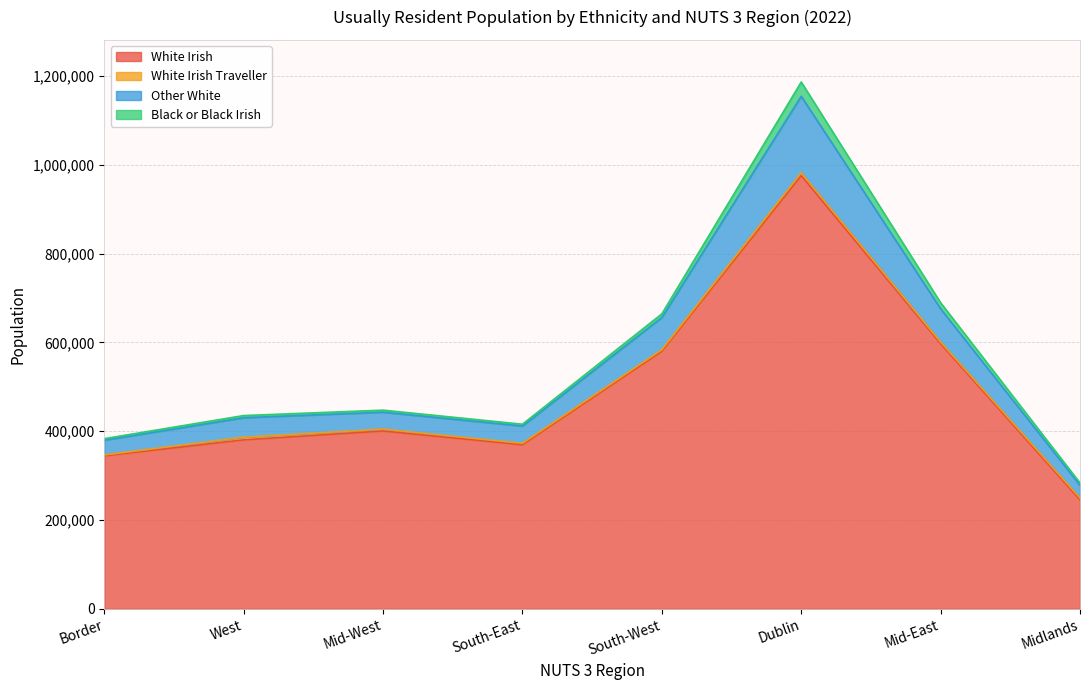

The White Irish series shows 400413 at Mid-West. True or false?

True